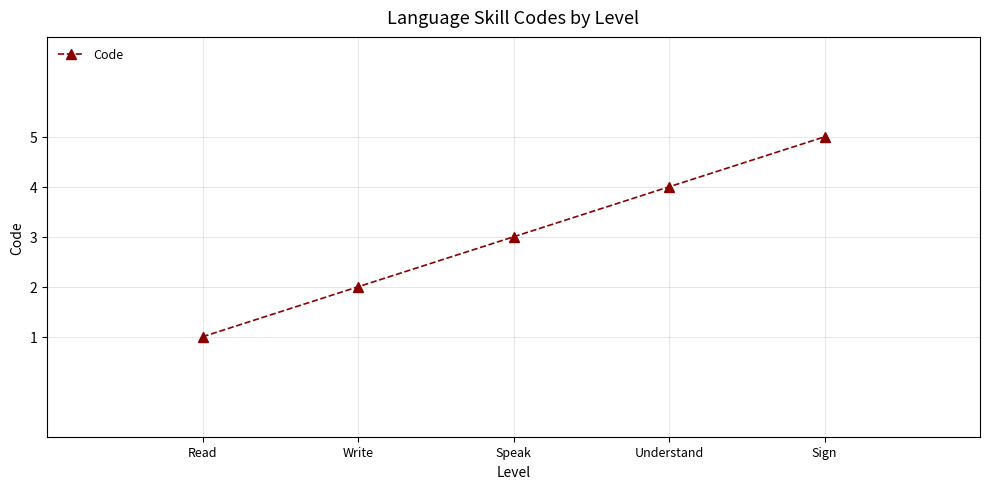

Reading left to right, extract all data points from this chart.

1	2	3	4	5